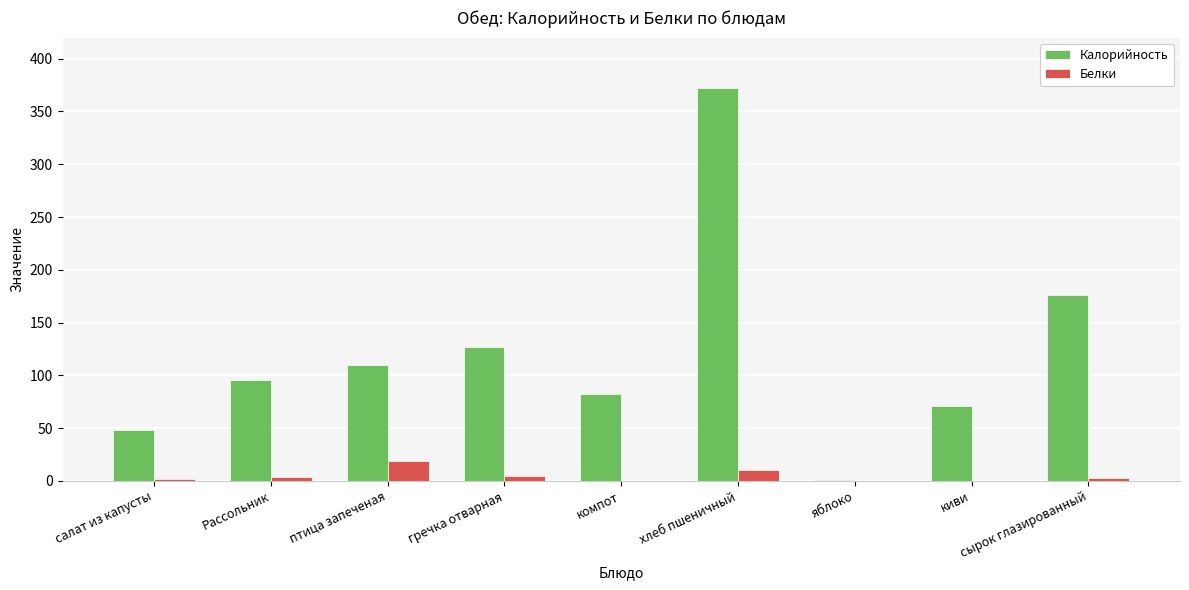

Is the value of Белки at хлеб пшеничный greater than the value of Калорийность at птица запеченая?

No